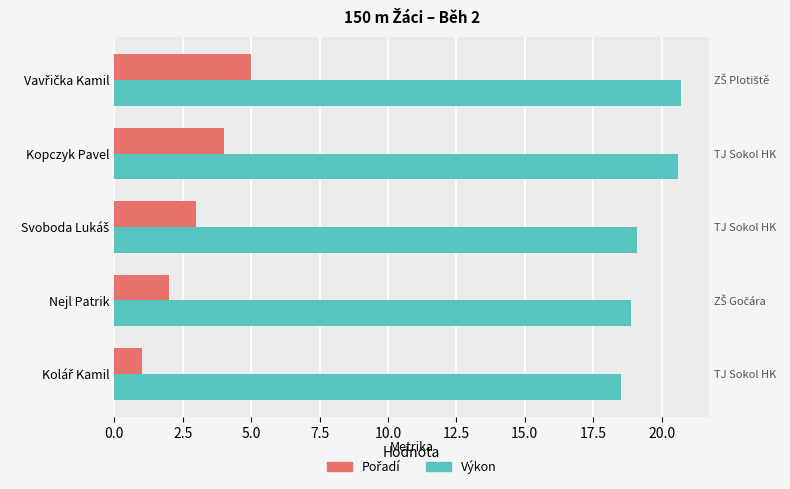

What is the highest value of the Výkon series?

20.7